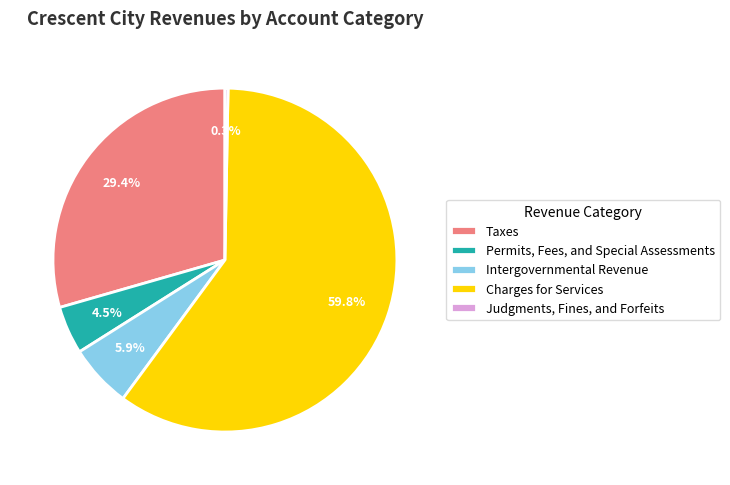

Rank the categories by value from lowest to highest.

Judgments, Fines, and Forfeits, Permits, Fees, and Special Assessments, Intergovernmental Revenue, Taxes, Charges for Services